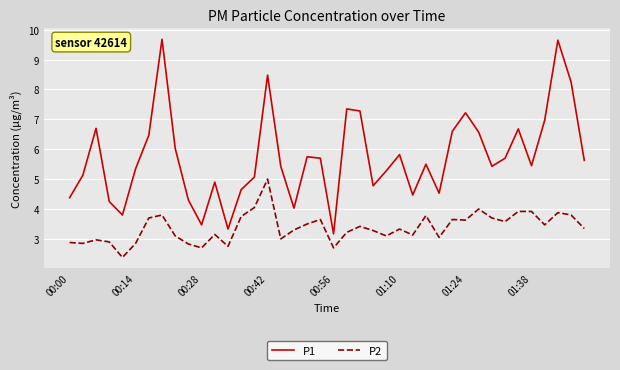

What is the maximum value for P1?

9.7